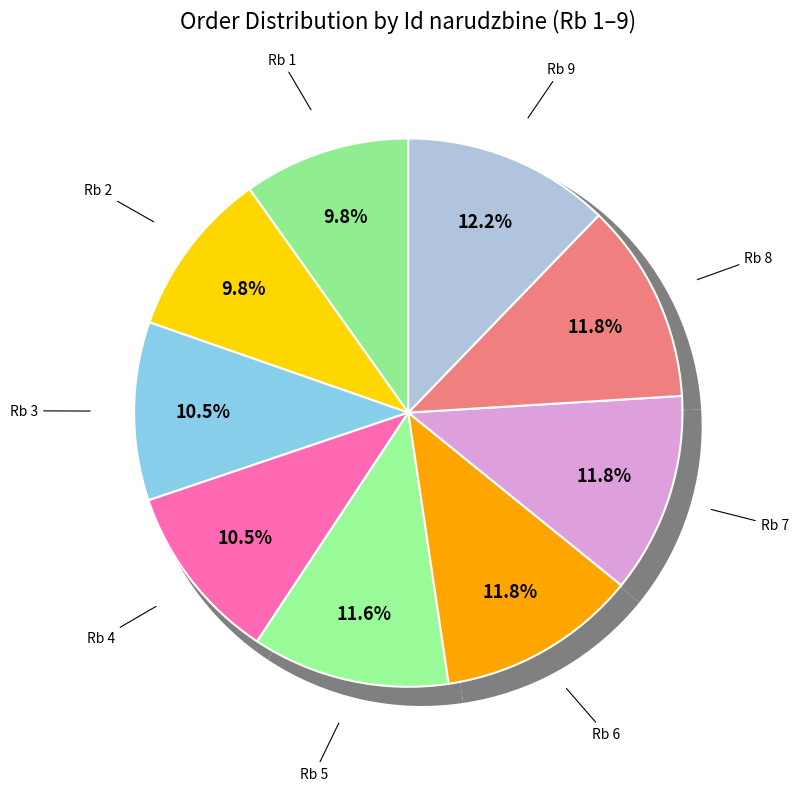

To the nearest percent, what is the average slice percentage?

11%